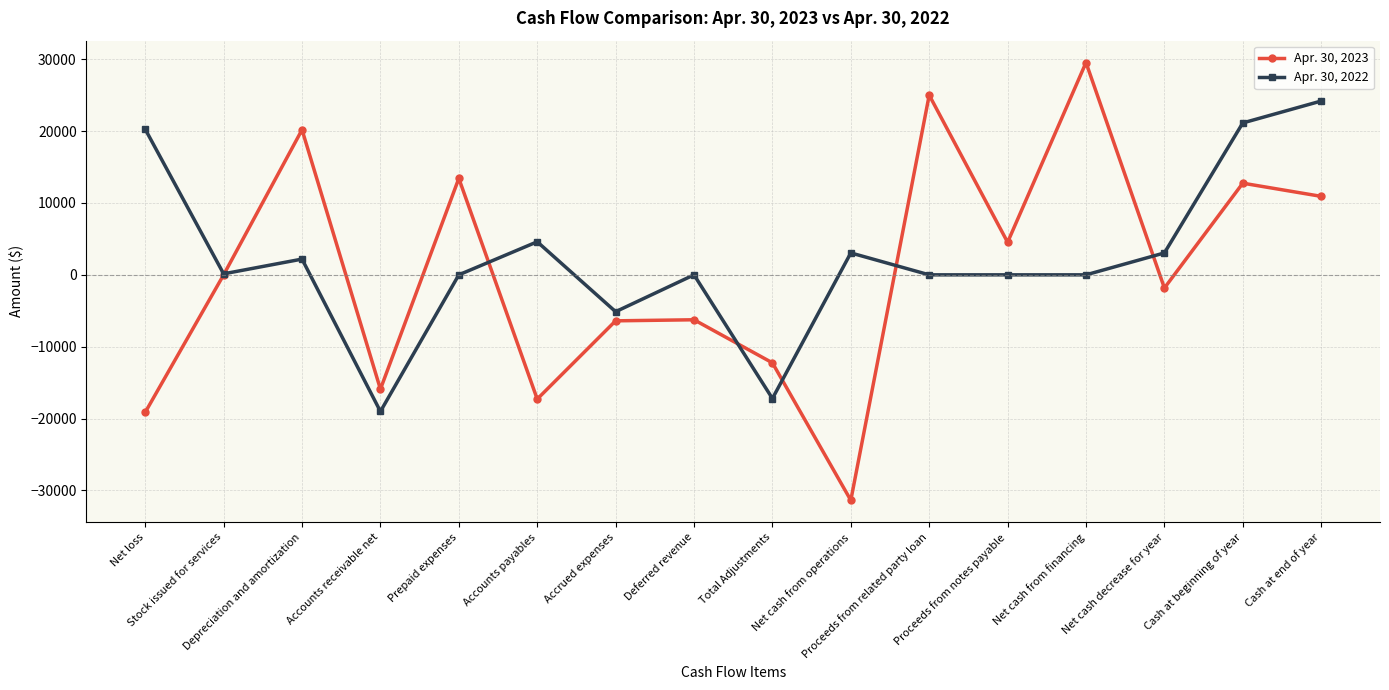

Rank the series by their maximum value, from highest to lowest.

Apr. 30, 2023, Apr. 30, 2022